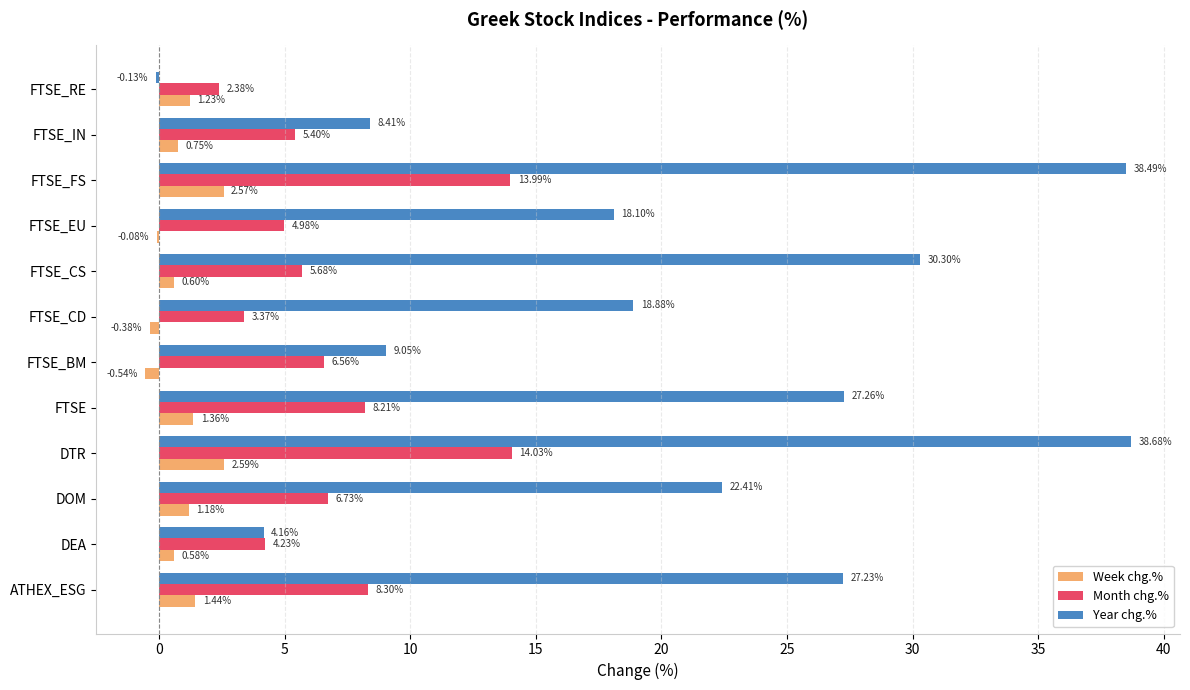

What is the sum of all Year chg.% values?

242.8